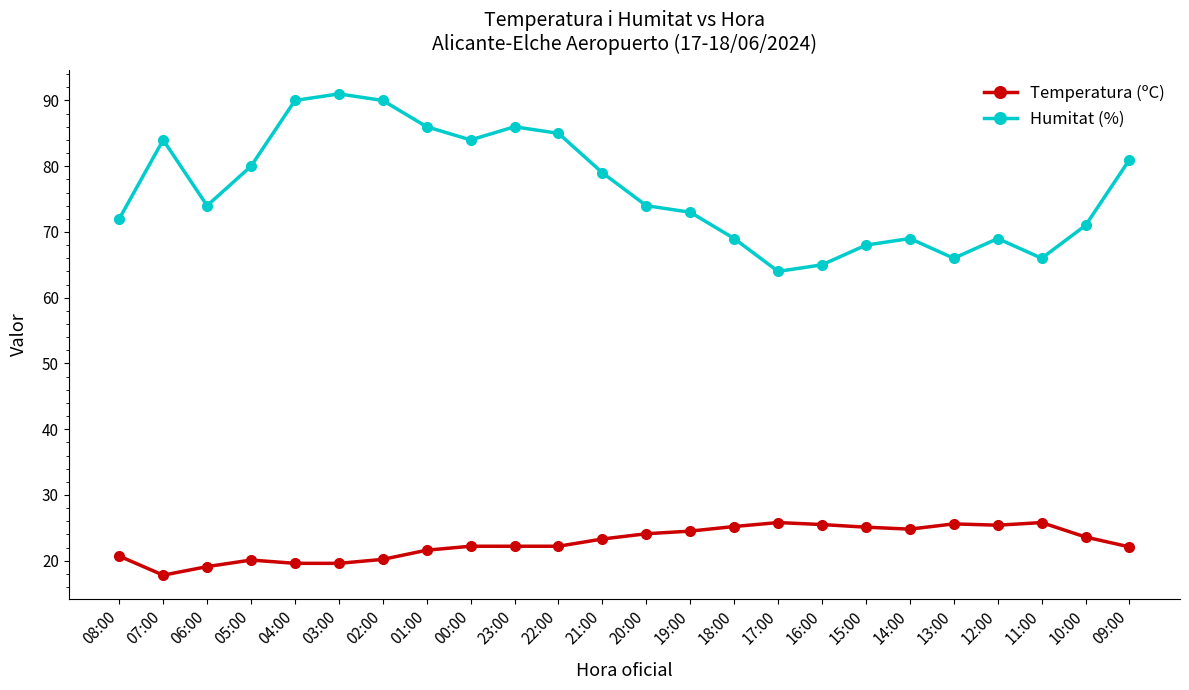

Does the chart have visible grid lines?

No